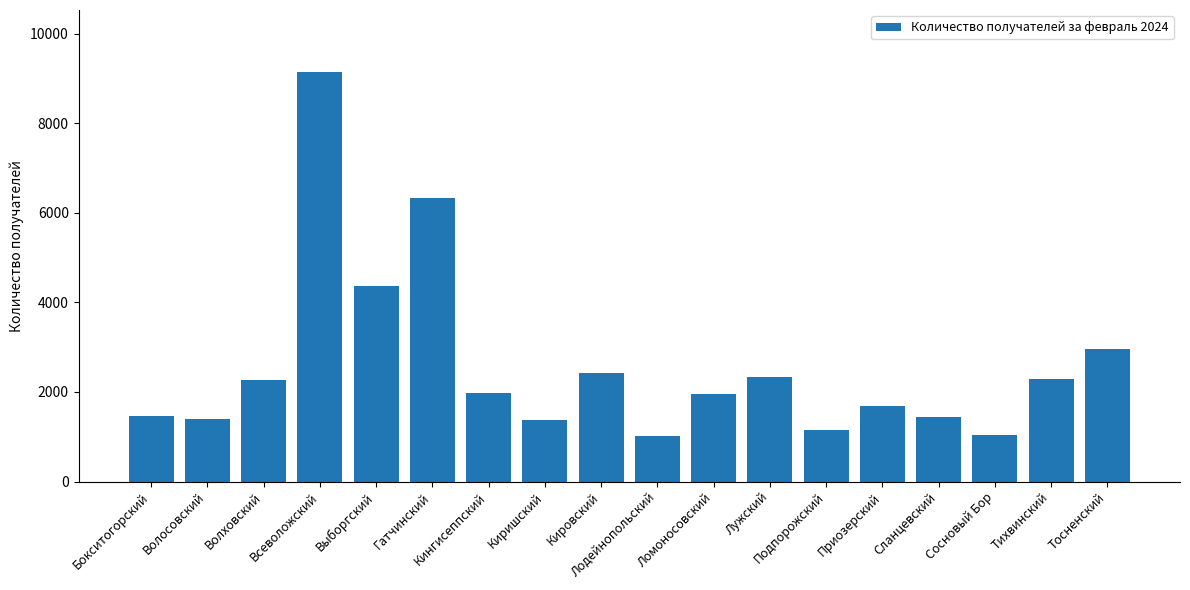

What value does the data have at Тосненский?

2954